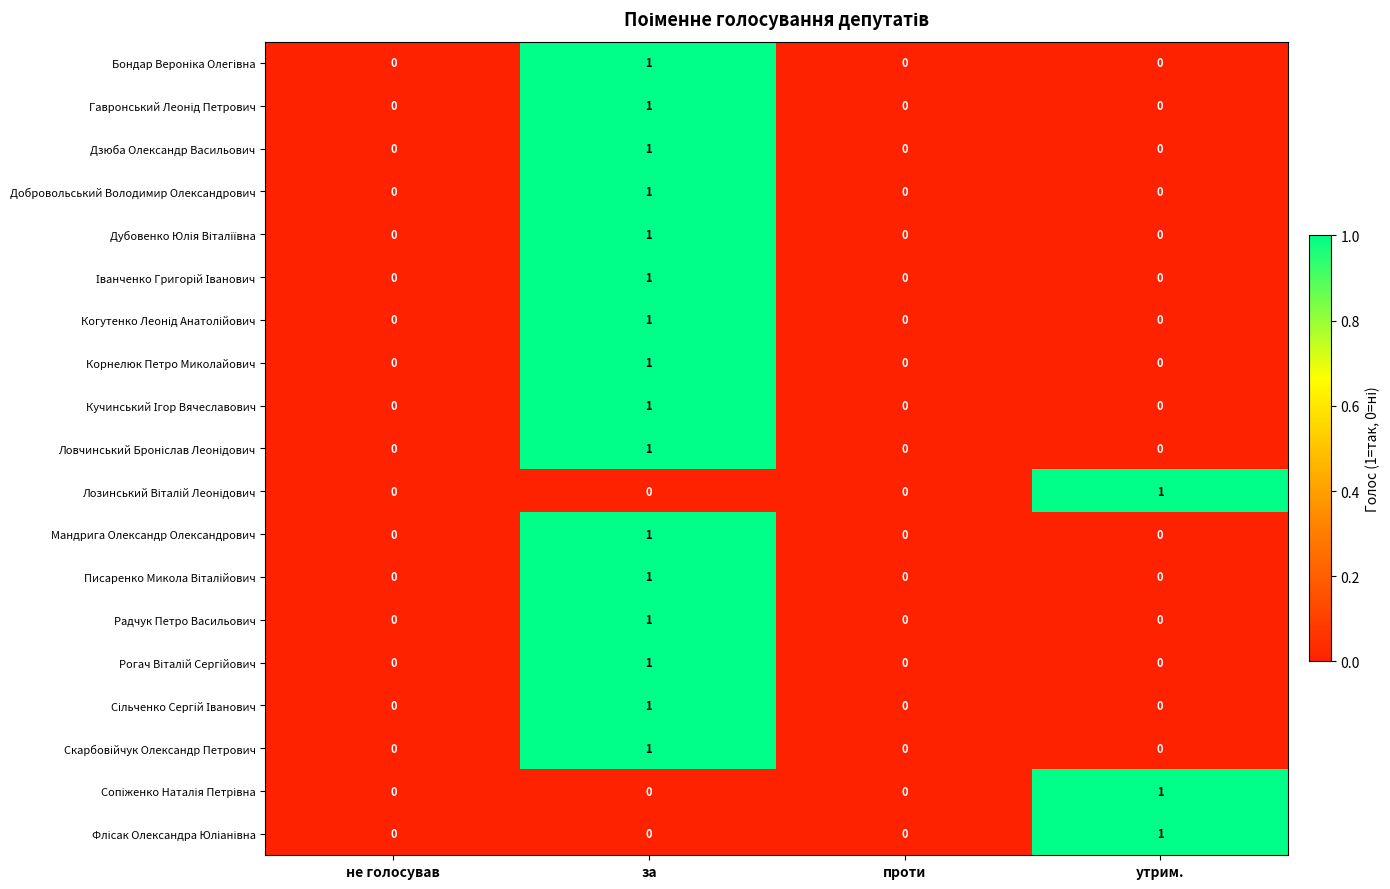

What is the total value across all series at за?

16